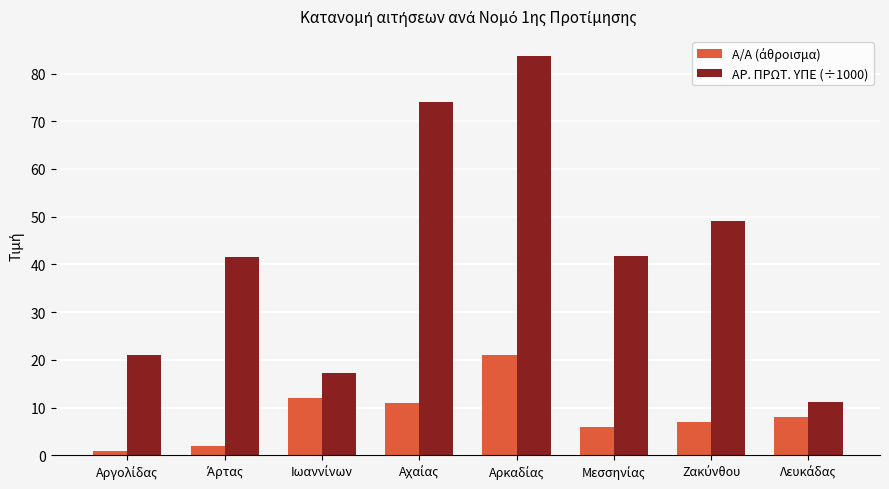

Which series has the largest total across all categories?

ΑΡ. ΠΡΩΤ. ΥΠΕ (÷1000)